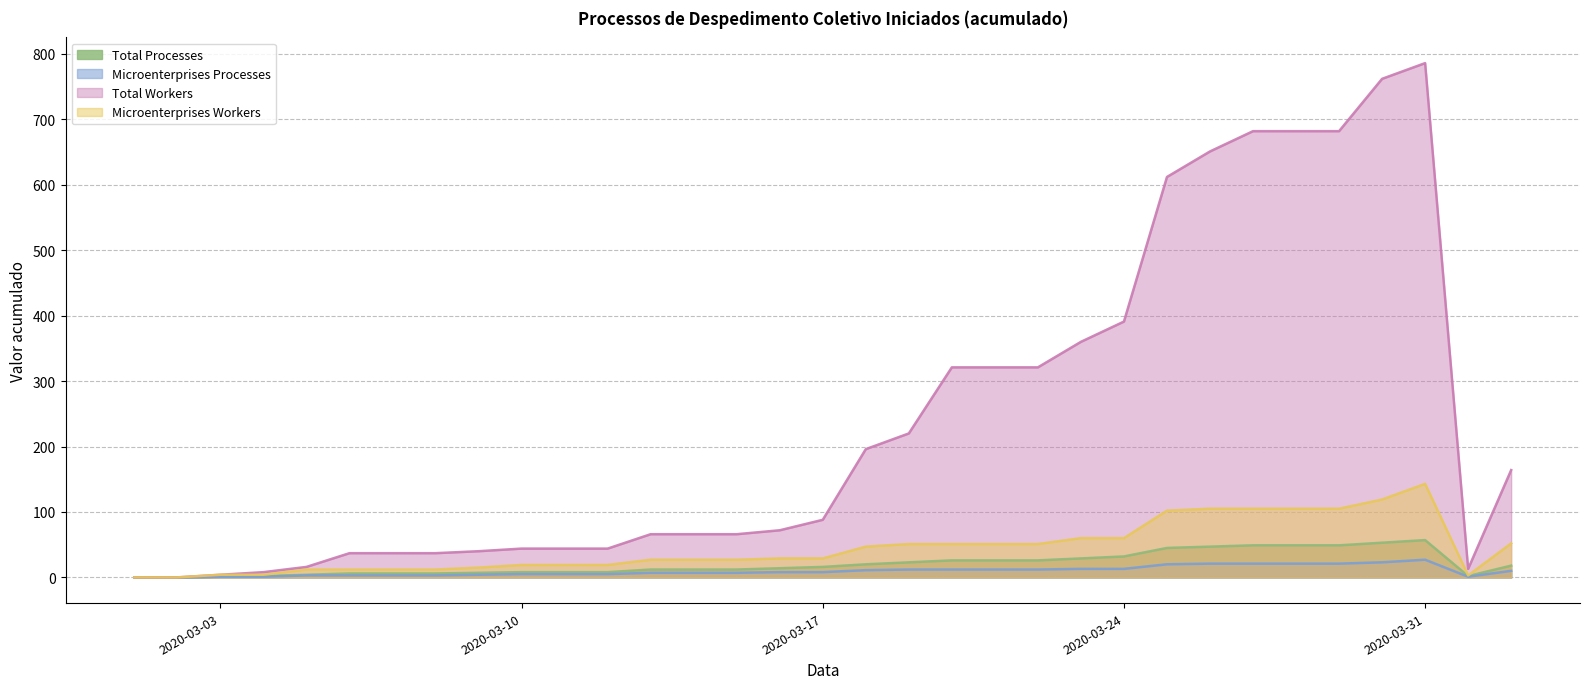

What is the value of the Total Workers point at the 11th from the left?

44